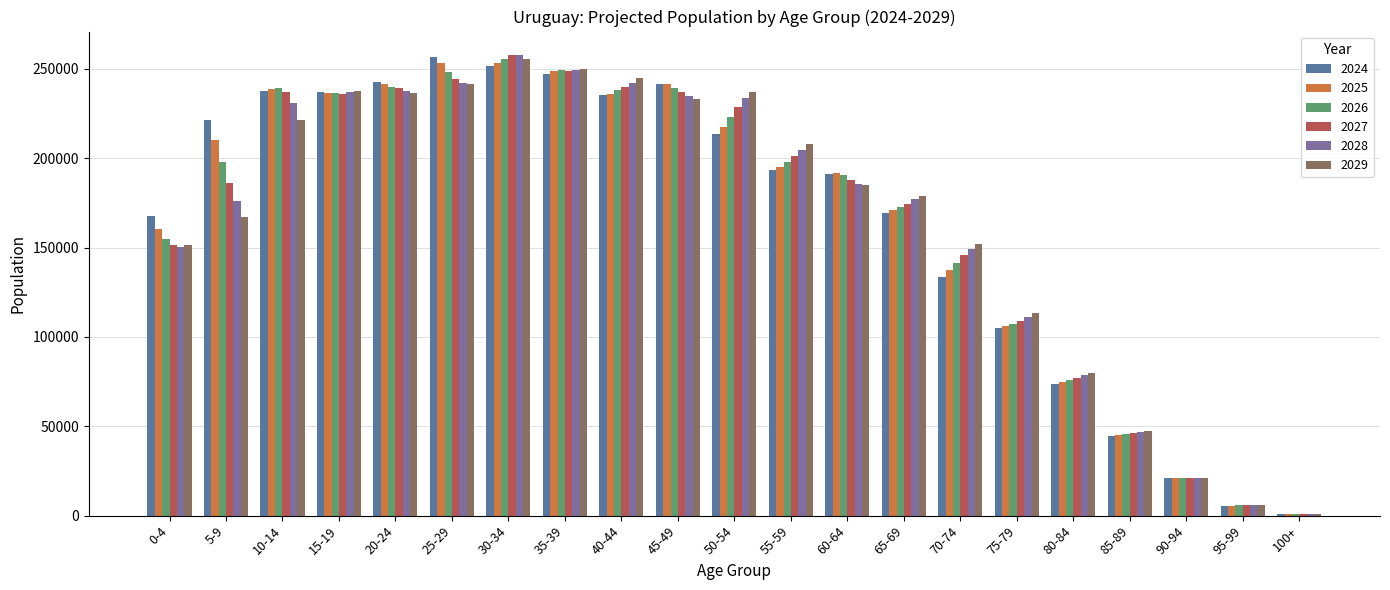

The 2029 series shows 250069.9 at 35-39. True or false?

True